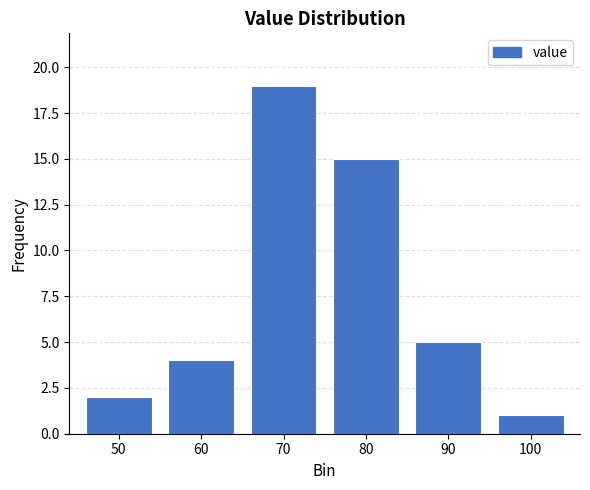

Reading left to right, transcribe all the data shown in this chart.

50=2	60=4	70=19	80=15	90=5	100=1